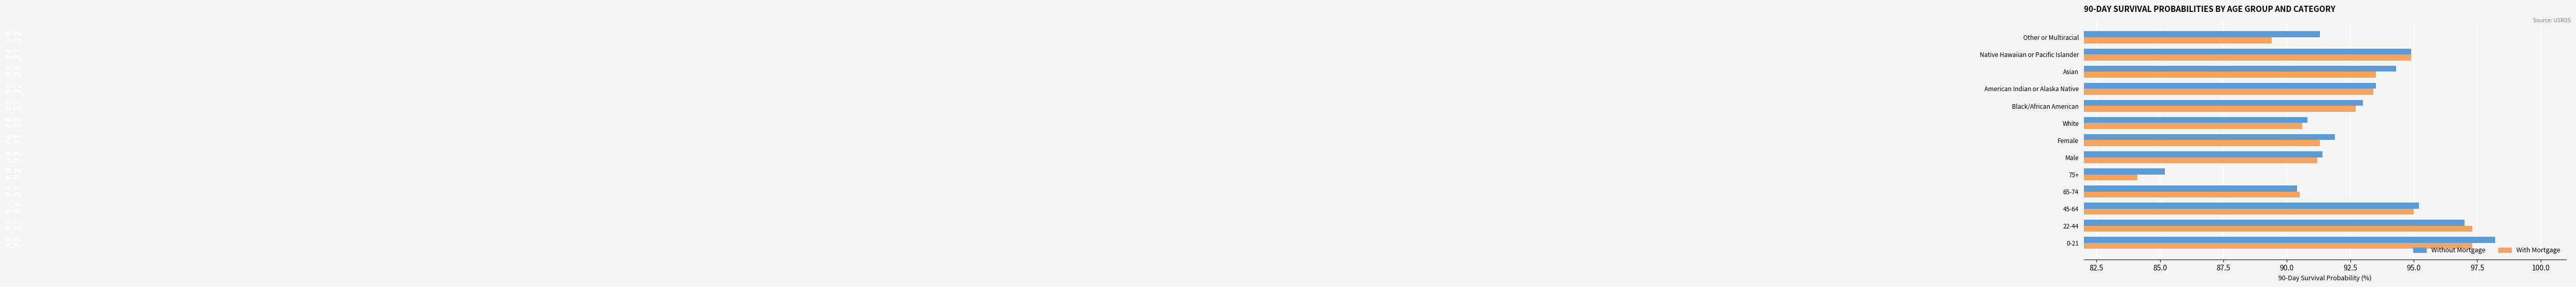

List the series in order of their overall mean, lowest first.

With Mortgage, Without Mortgage